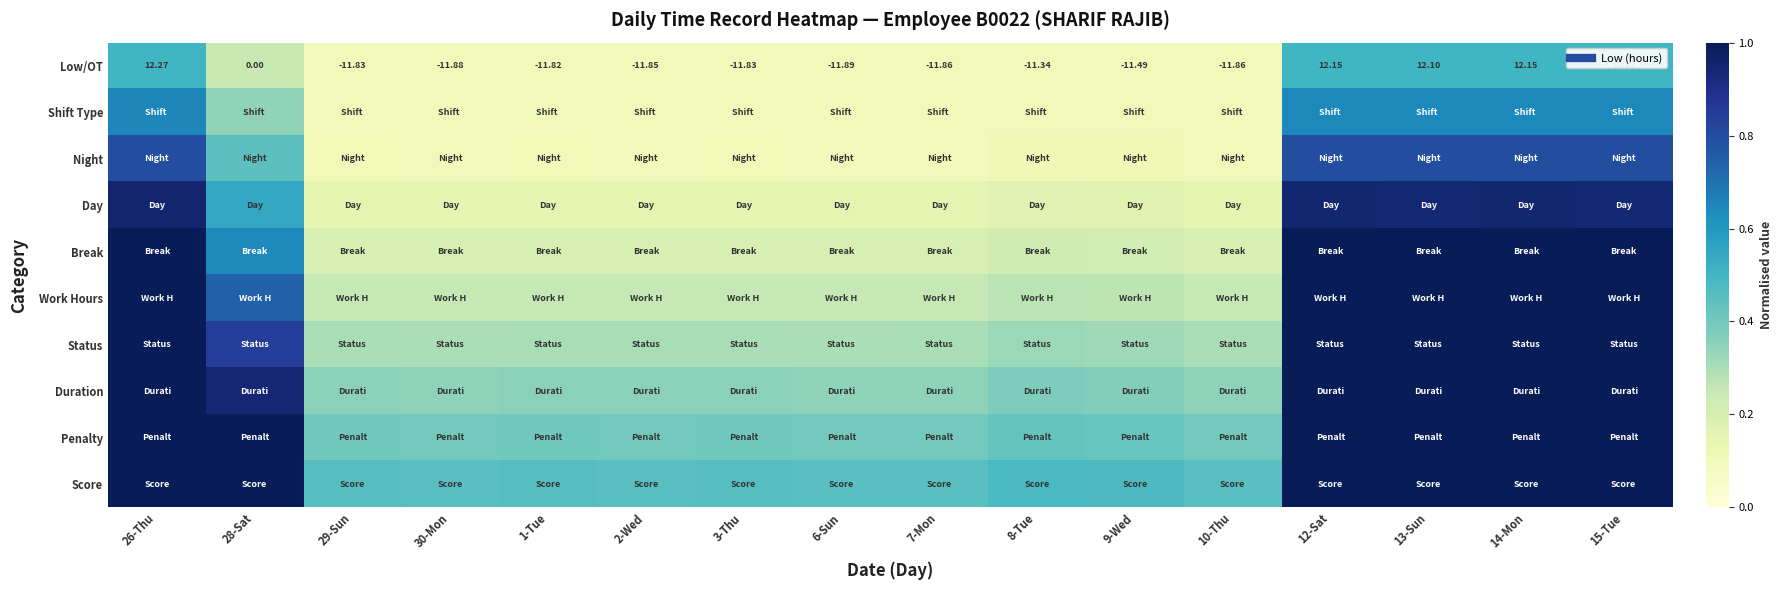

The Night series shows 0.2 at 10-Thu. True or false?

False